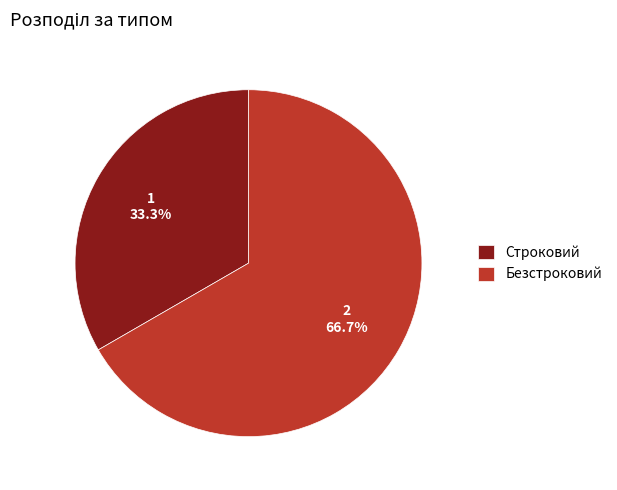

Which has a higher value, Безстроковий or Строковий?

Безстроковий